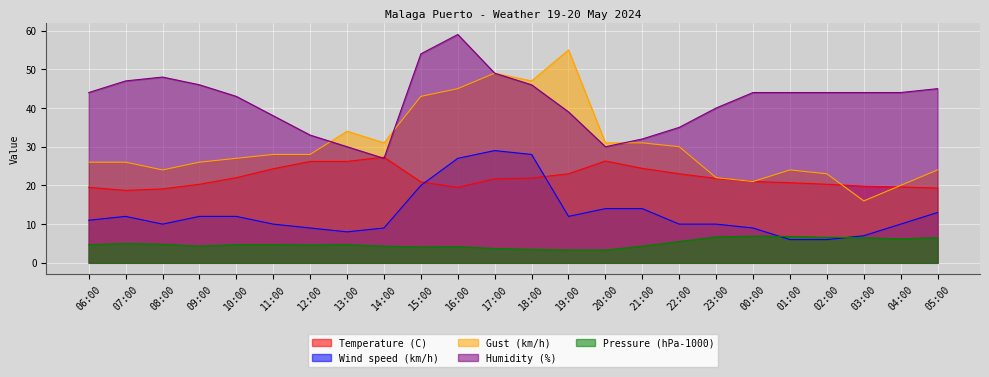

Does the chart display data point markers on the line(s)?

No